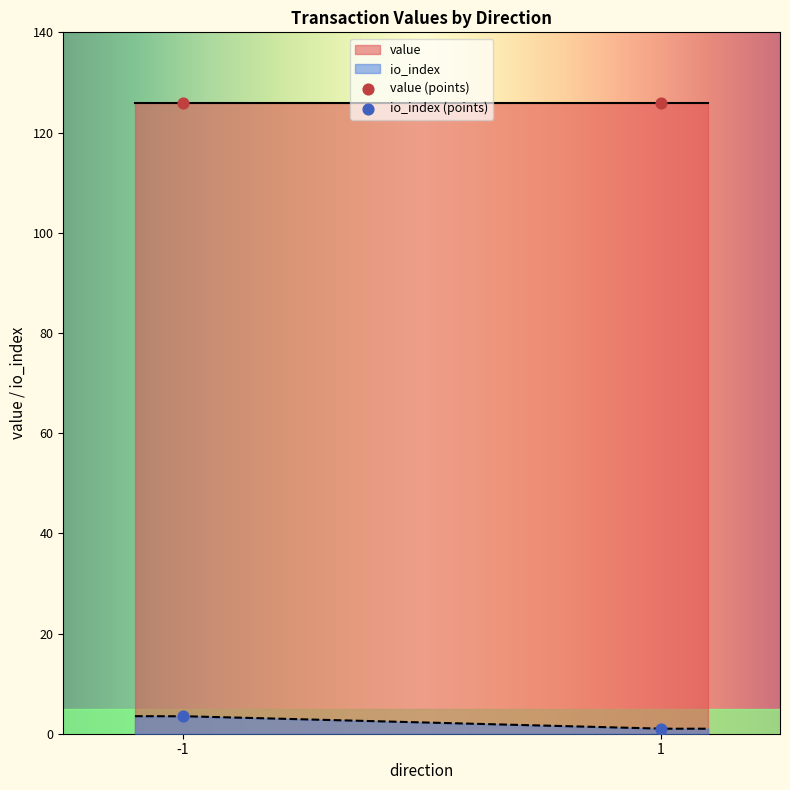

At which category is the sum across all series the highest?

-1